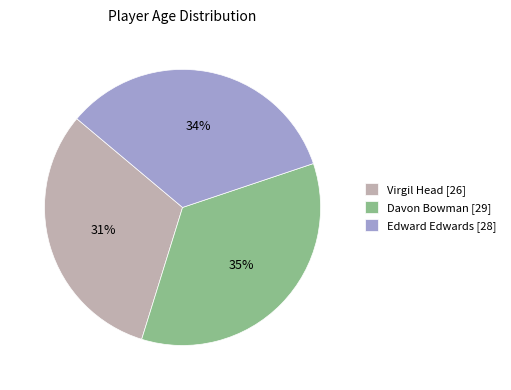

Is there any slice that represents more than half of the pie?

No